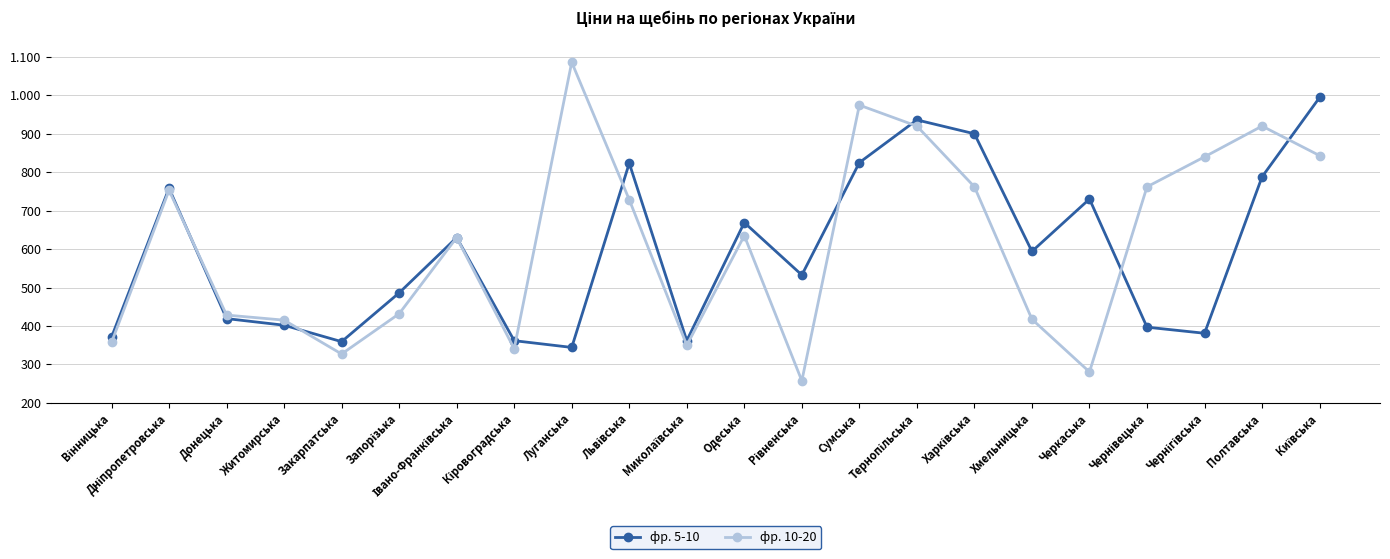

What is the highest value of the фр. 5-10 series?

994.4